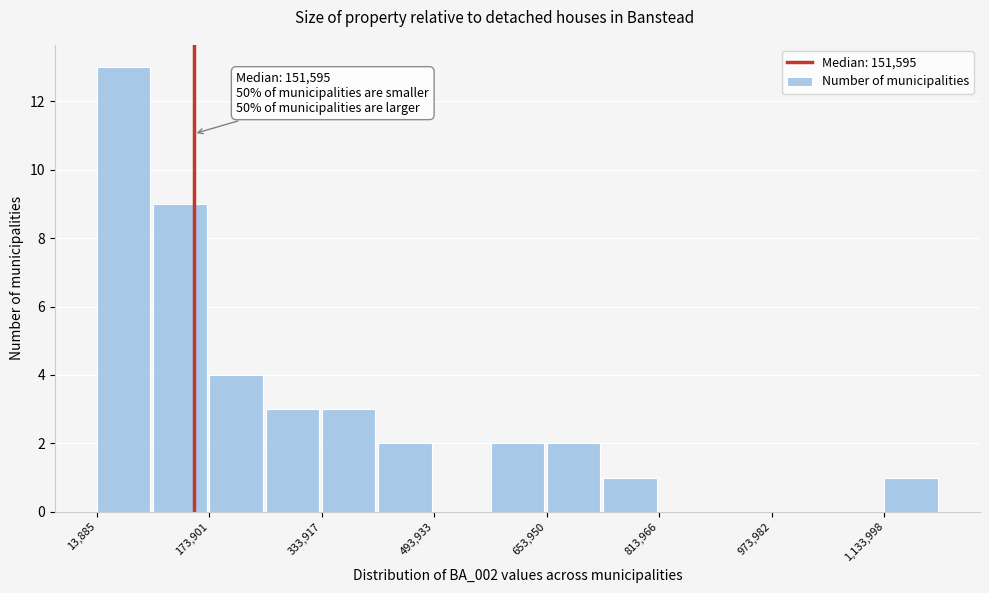

Over which range of the x-axis is the bar tallest?

20000 to 100000